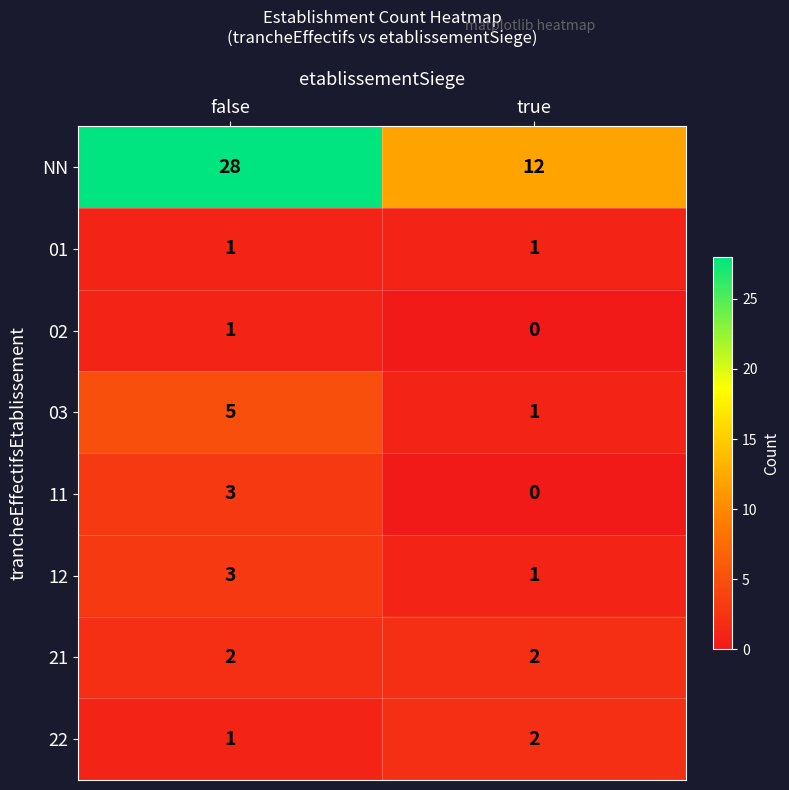

What is the difference between the NN values at false and true?

16